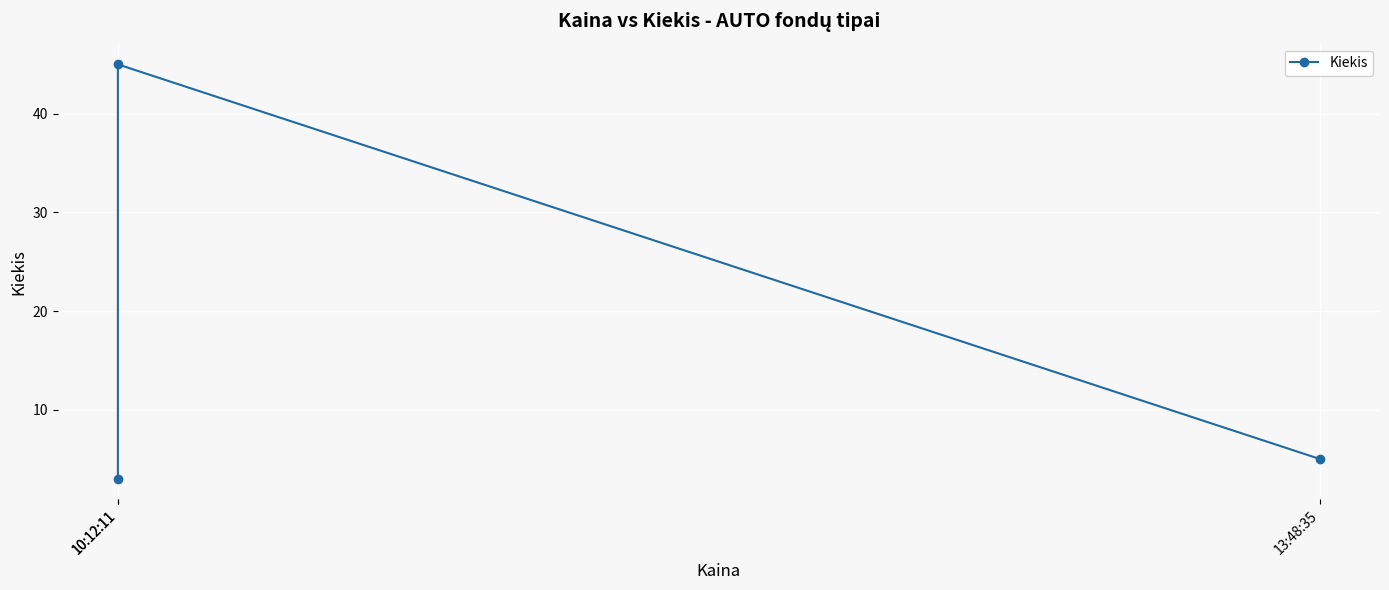

Where does the data first go above 5?

10:12:11